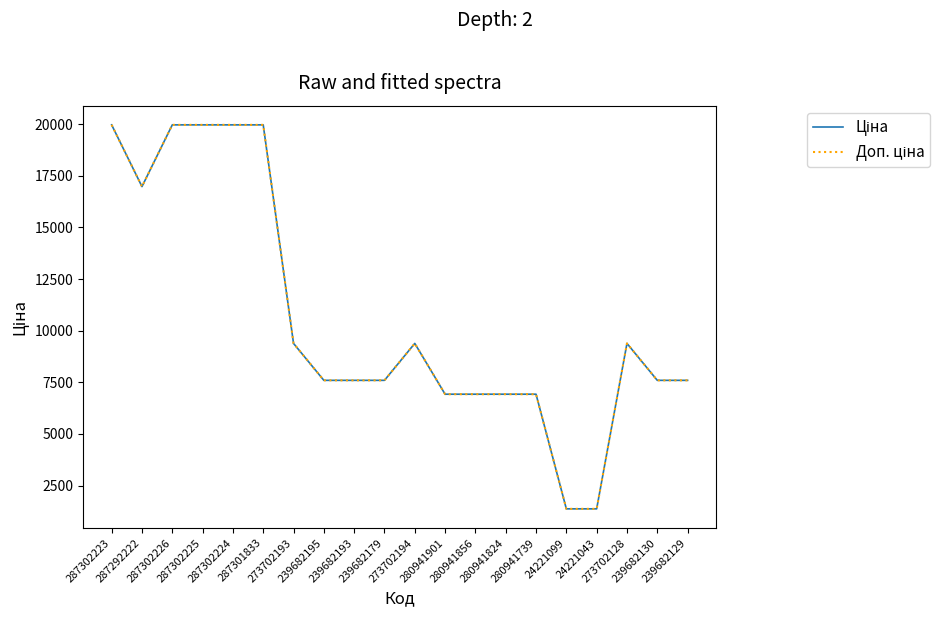

What is the minimum value shown in the chart?

1375.0